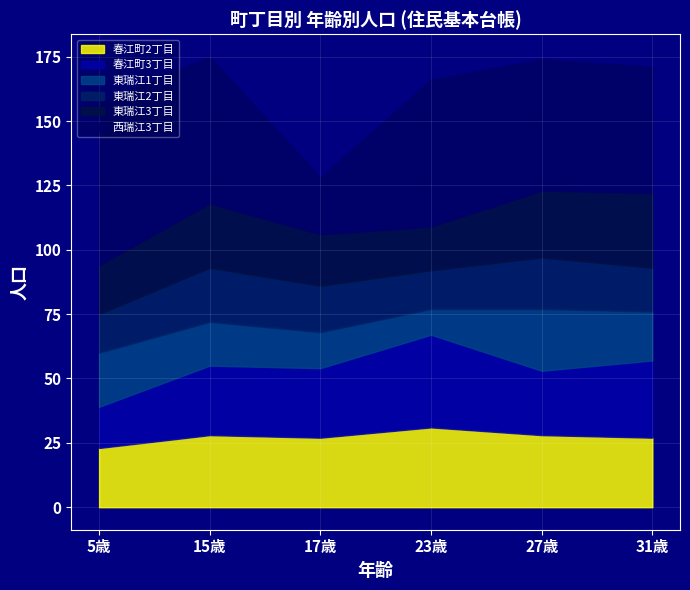

What are all the series names shown in the legend?

春江町2丁目, 春江町3丁目, 東瑞江1丁目, 東瑞江2丁目, 東瑞江3丁目, 西瑞江3丁目